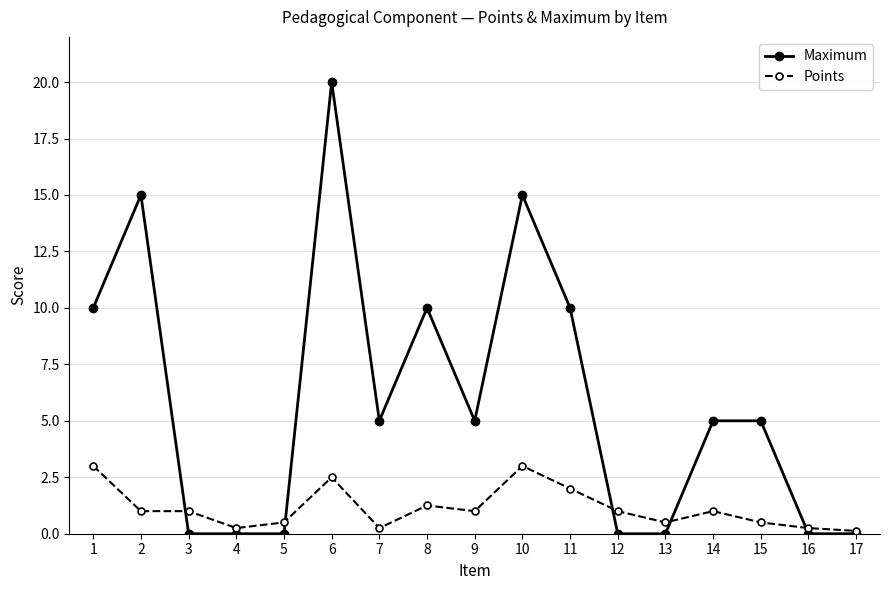

What is the difference between the highest and lowest values at 3?

1.0